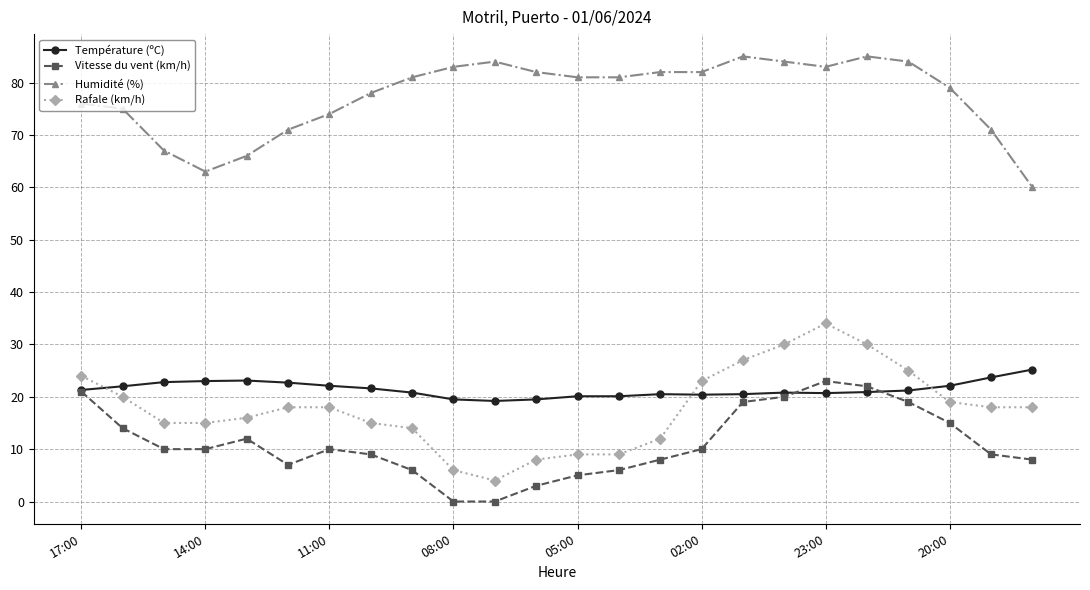

What is the highest value of the Vitesse du vent (km/h) series?

23.0